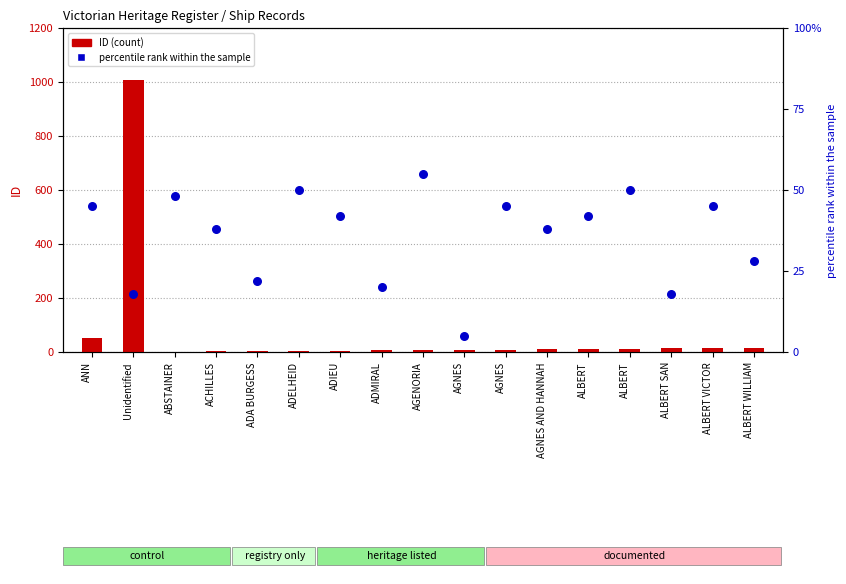

Is the value of percentile rank within the sample at ALBERT WILLIAM greater than the value of ID (count) at ABSTAINER?

Yes